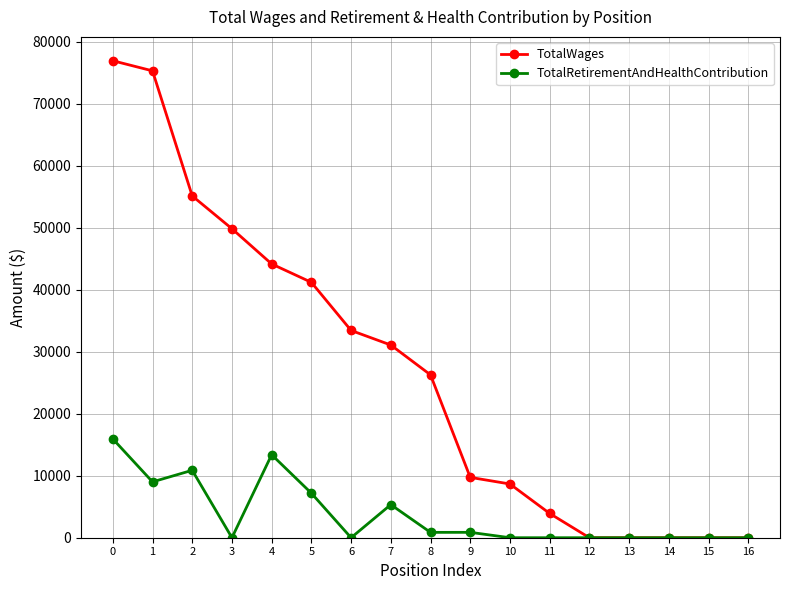

How many lines are shown in the chart?

2